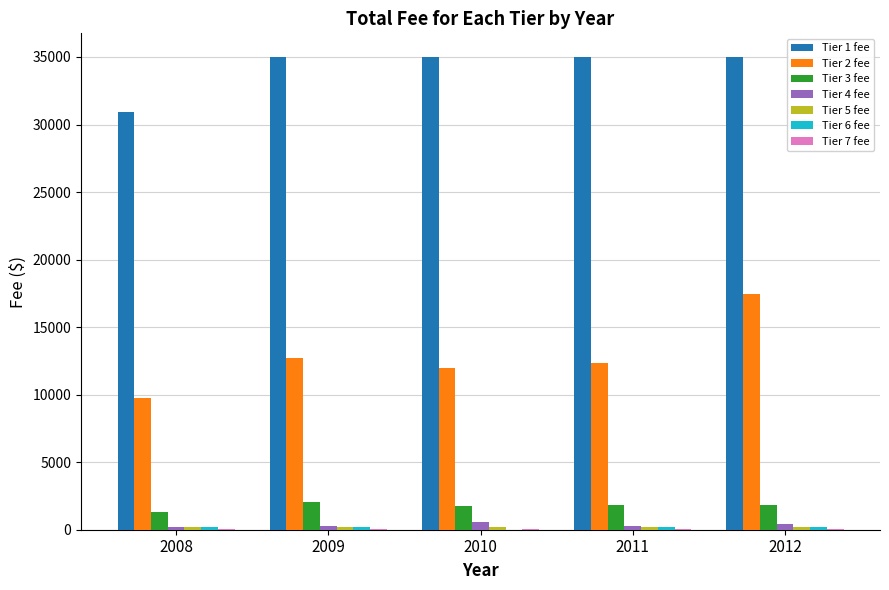

Which series has the largest total across all categories?

Tier 1 fee